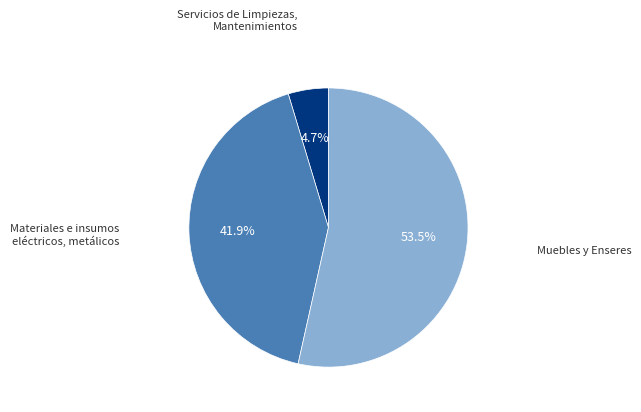

Is there any slice that represents more than half of the pie?

Yes